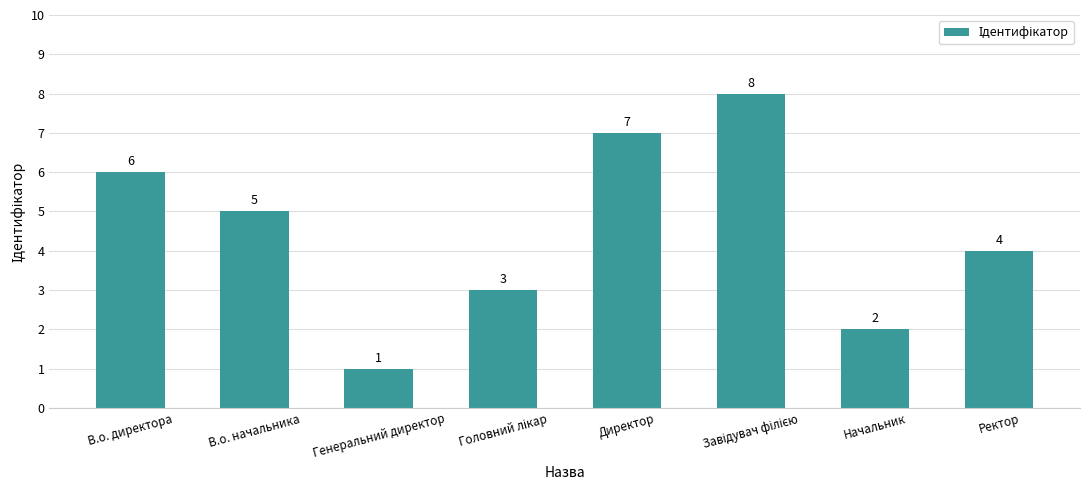

What is the greatest value displayed?

8